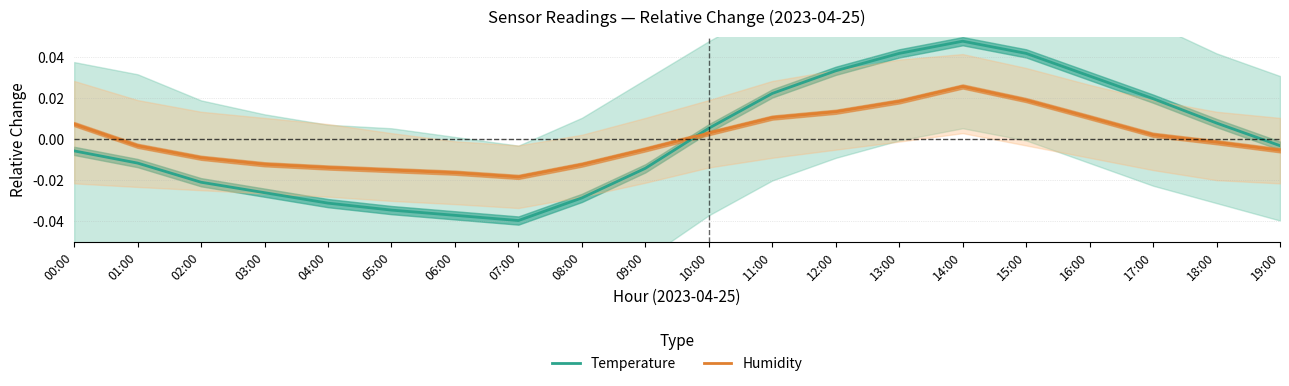

Count the number of data series in this chart.

2